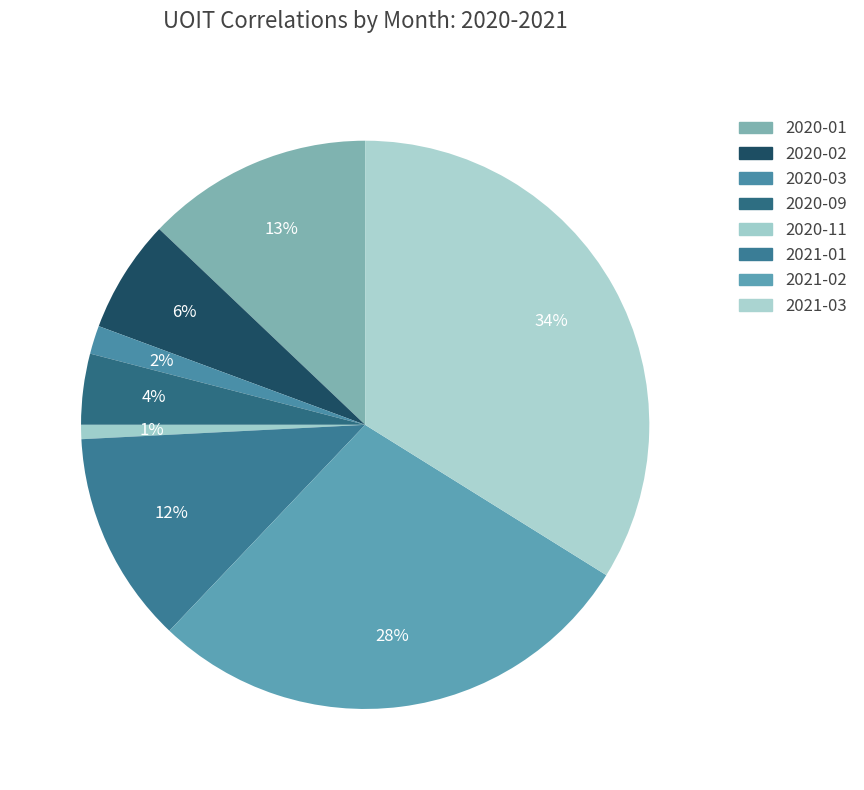

Is 2020-11 the majority of the pie?

No